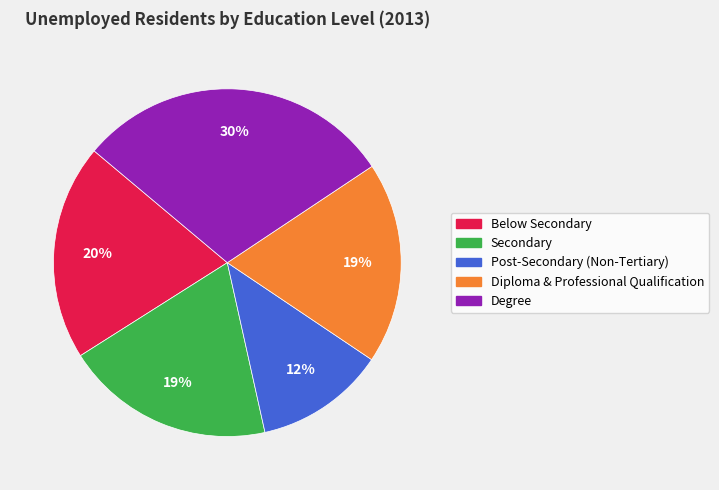

Is it true that Post-Secondary (Non-Tertiary) is 12% of the pie?

True